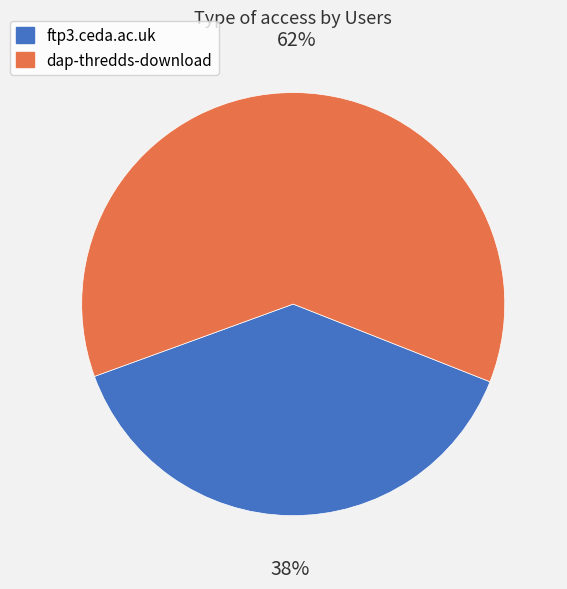

True or false: ftp3.ceda.ac.uk accounts for 26% of the total.

False